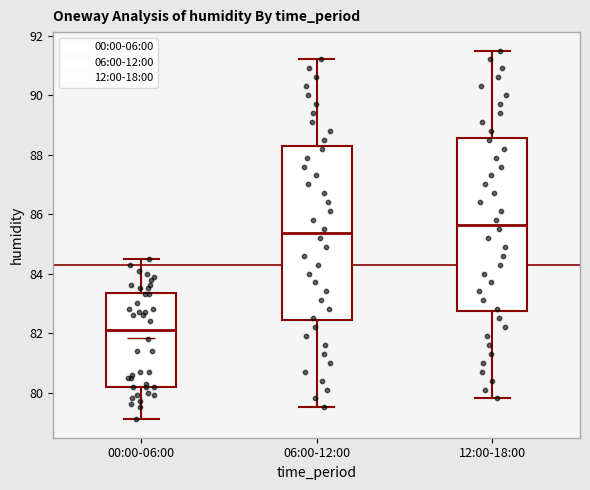

Reading left to right, transcribe this box plot: for each box, give where its median line is, the range the box spans, and where its two whiskers end, as read against the y-axis. The values are not printed on the chart, so give them approximately, as read against the axis.

00:00-06:00: median 82.2, box 80.2 to 83.4, whiskers 79.2 to 84.6
06:00-12:00: median 85.4, box 82.4 to 88.2, whiskers 79.6 to 91.2
12:00-18:00: median 85.6, box 82.8 to 88.6, whiskers 79.8 to 91.6